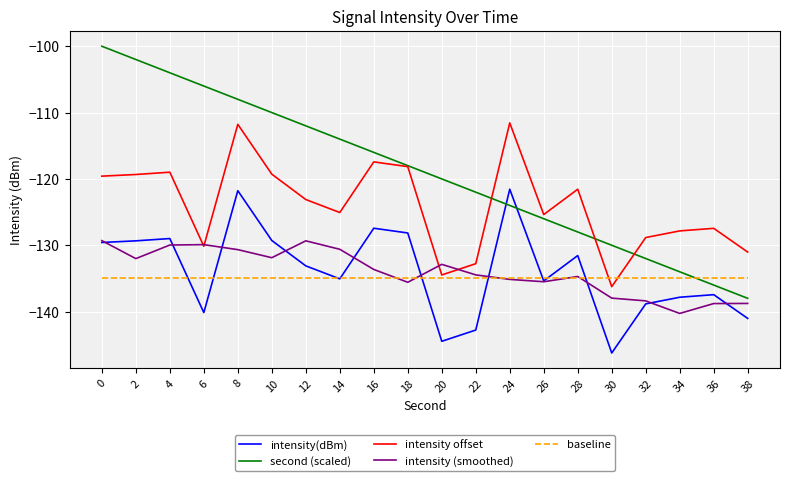

The value of intensity(dBm) at 24 is -186.4. True or false?

False